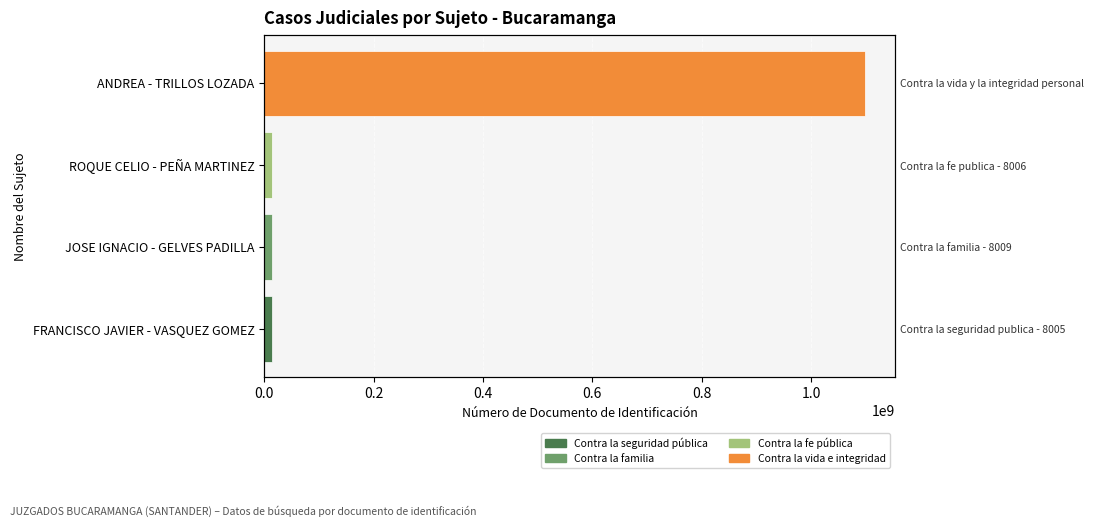

What is the maximum value shown in the chart?

1098642311